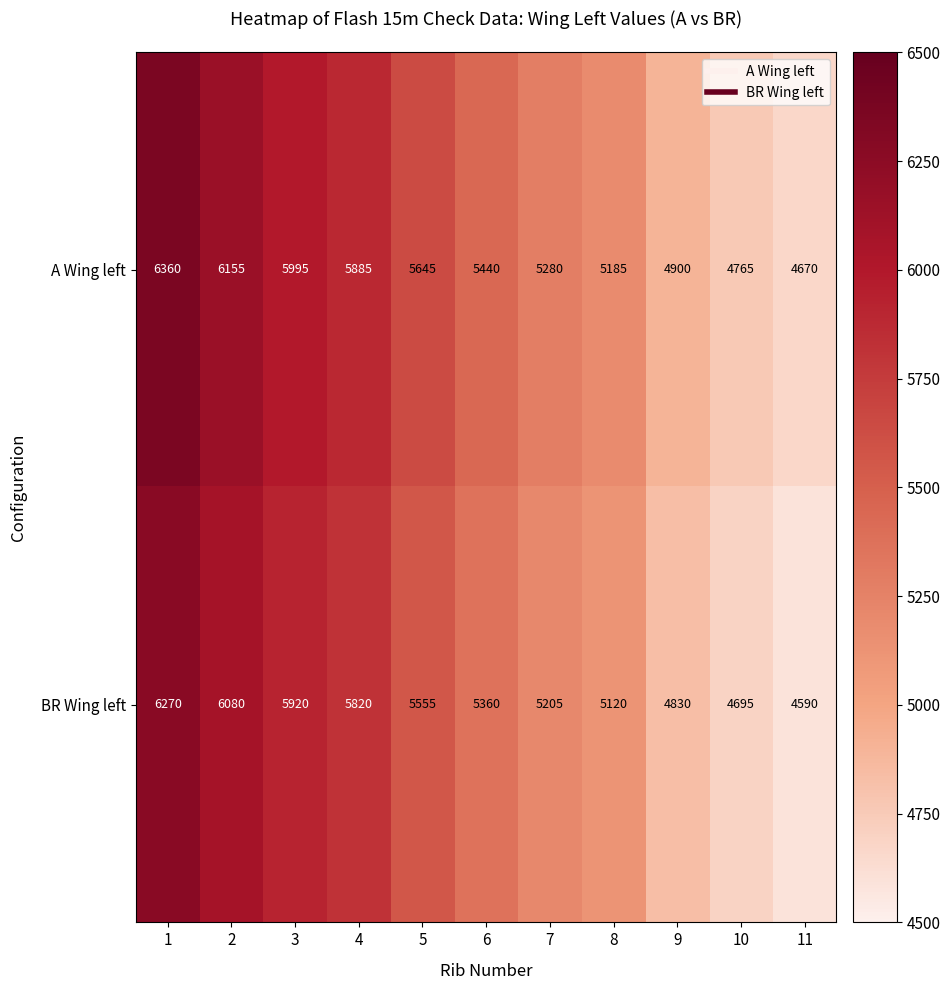

Reading left to right, list all the values displayed in this chart.

A Wing left: 1=6360	2=6155	3=5995	4=5885	5=5645	6=5440	7=5280	8=5185	9=4900	10=4765	11=4670
BR Wing left: 1=6270	2=6080	3=5920	4=5820	5=5555	6=5360	7=5205	8=5120	9=4830	10=4695	11=4590